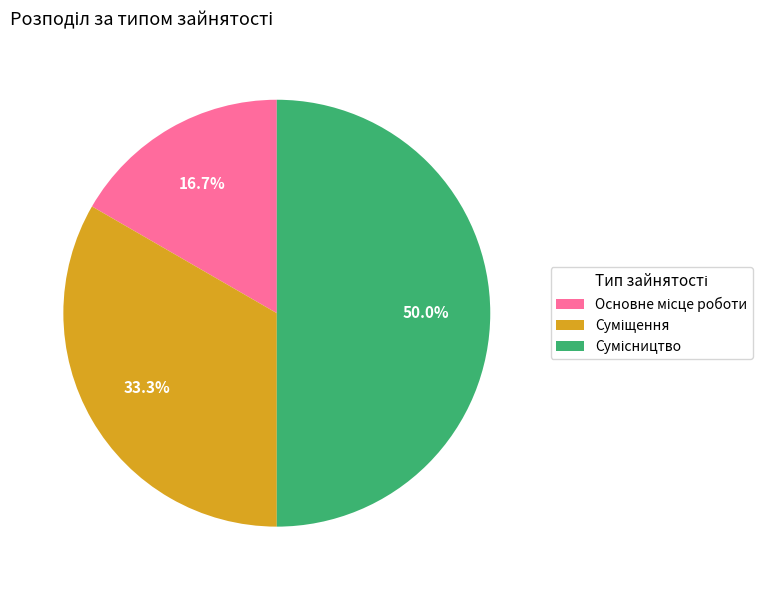

What is the change in value from Суміщення to Сумісництво?

+1